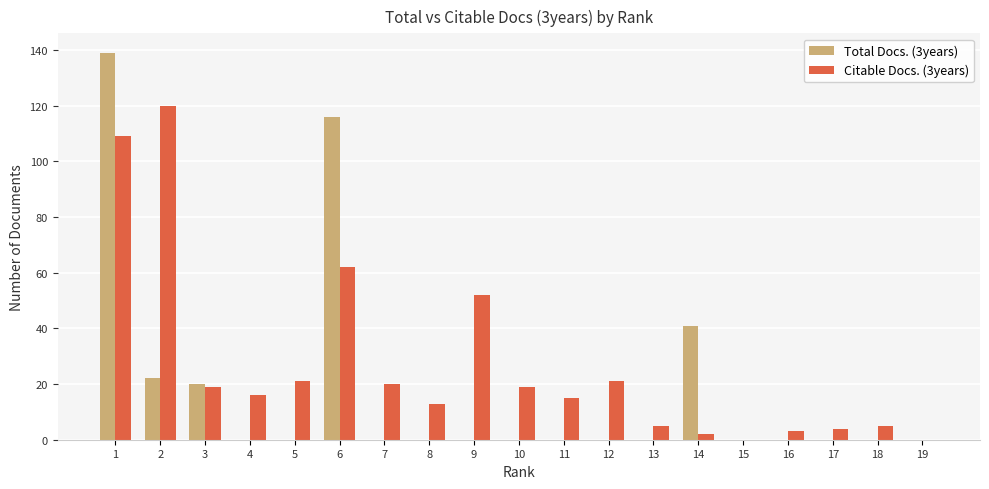

Between 5 and 9, which series saw the biggest shift?

Citable Docs. (3years)